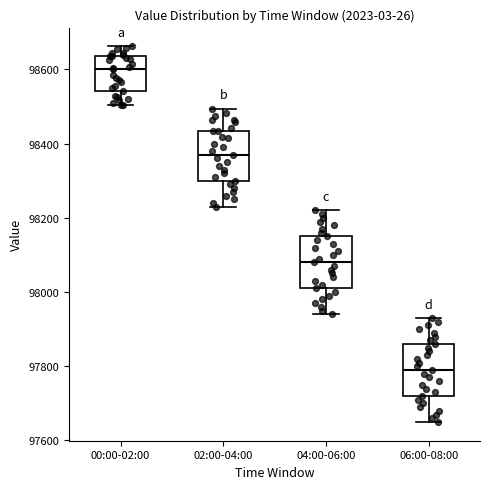

Which box has the lowest median line?

06:00-08:00